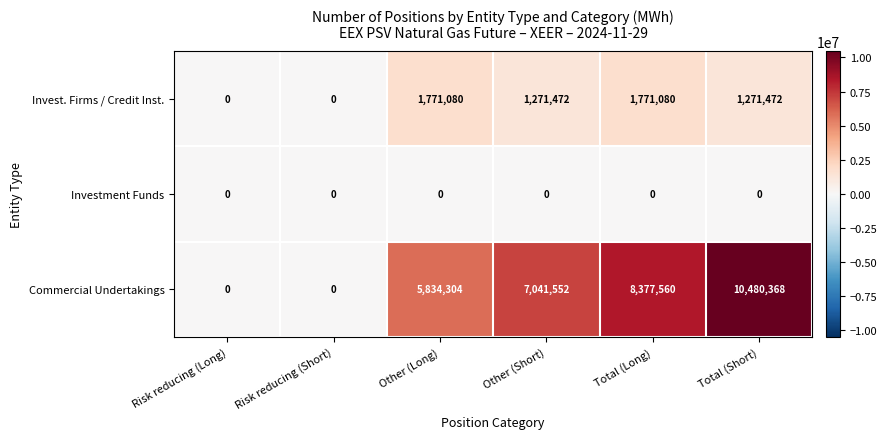

Reading right to left, extract all data points from this chart.

Invest. Firms / Credit Inst.: 1271472	1771080	1271472	1771080	0	0
Investment Funds: 0	0	0	0	0	0
Commercial Undertakings: 10480368	8377560	7041552	5834304	0	0